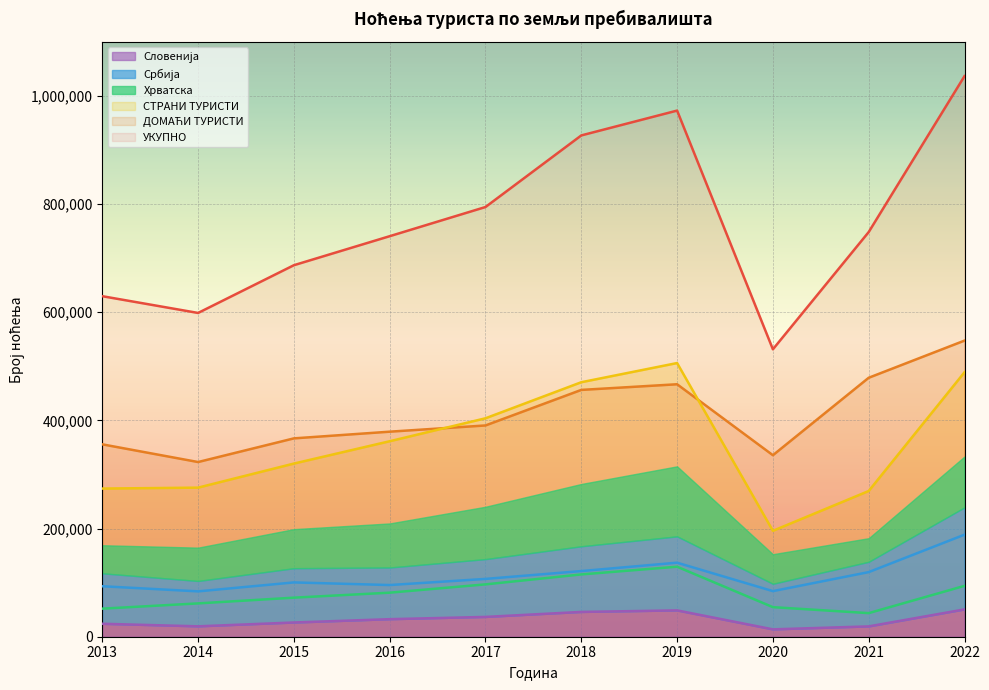

True or false: СТРАНИ ТУРИСТИ and УКУПНО cross at least once.

False